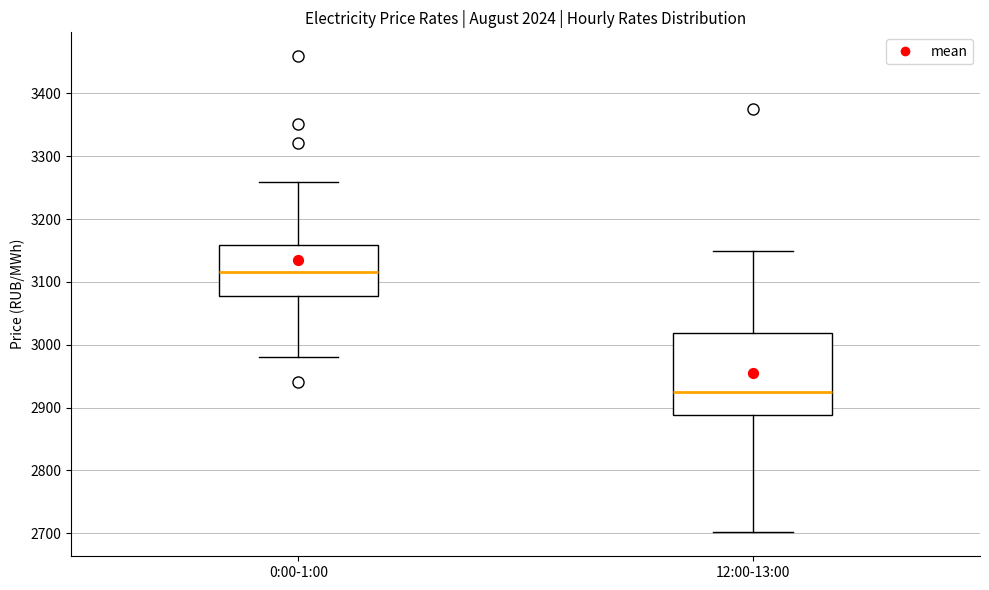

Where does the upper whisker of the box for 12:00-13:00 end on the y-axis? The values are not printed on the chart, so give them approximately, as read against the axis.

3150